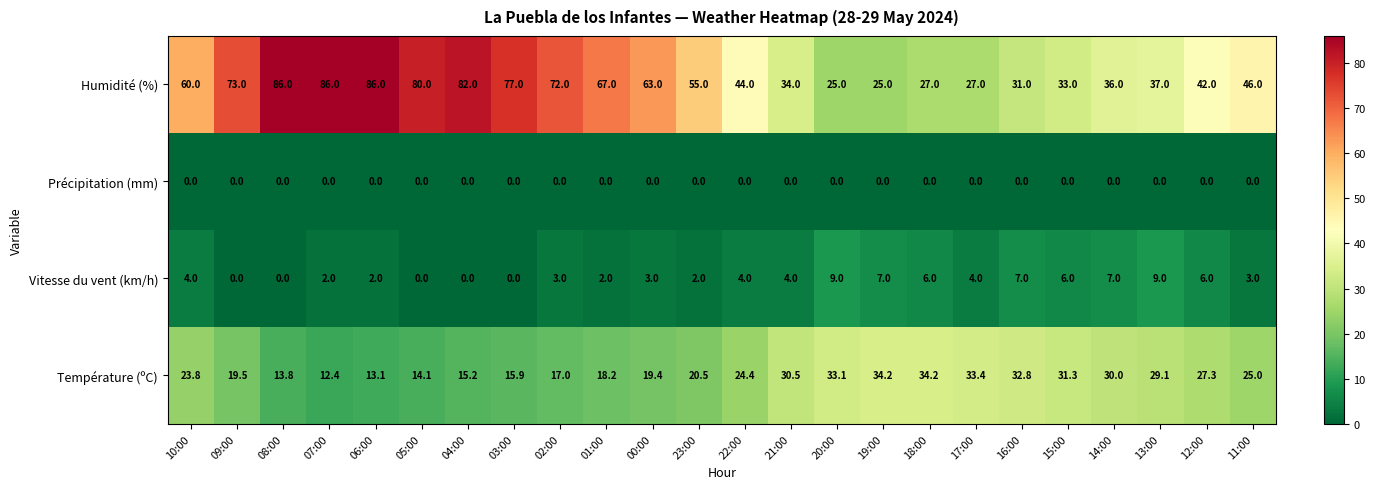

At 16:00, list the series in order from smallest to largest.

Précipitation (mm), Vitesse du vent (km/h), Humidité (%), Température (ºC)